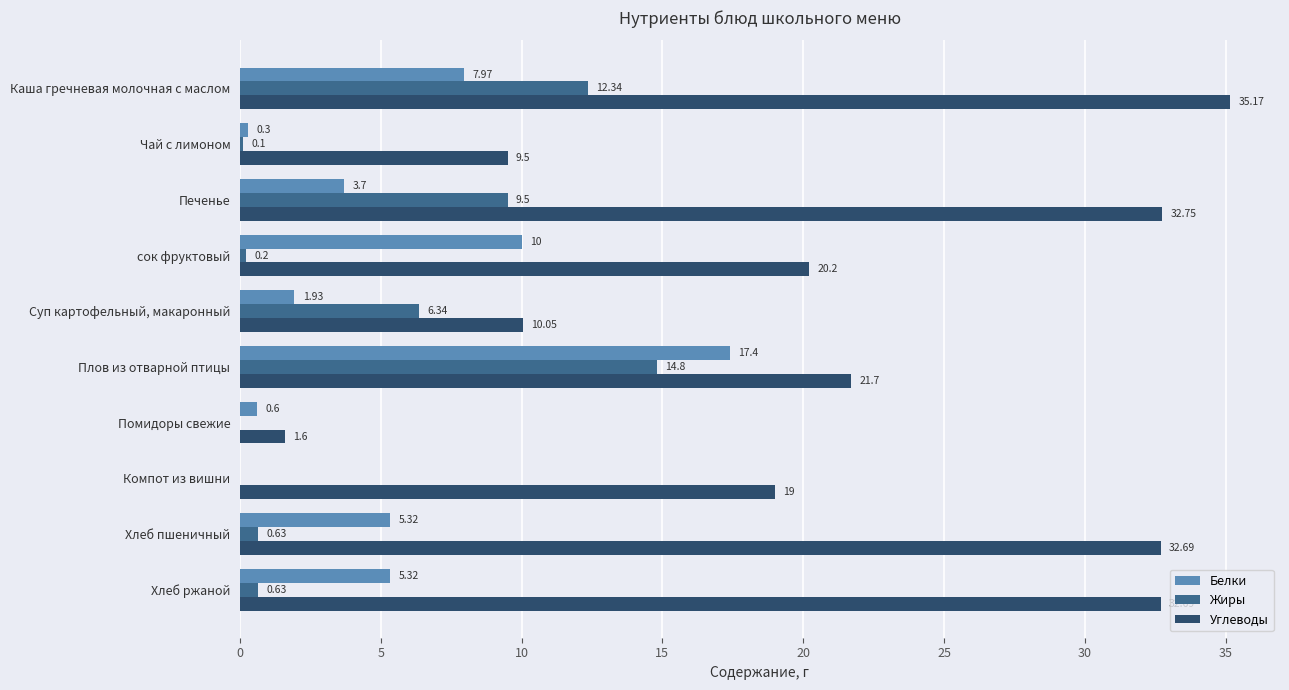

Which label corresponds to the largest value in the chart?

Каша гречневая молочная с маслом